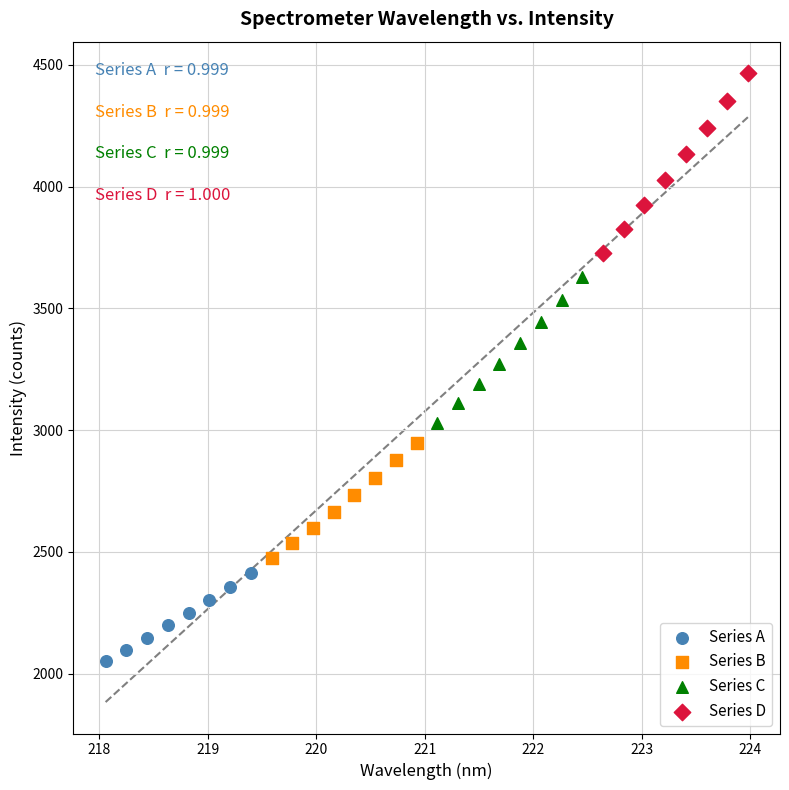

Which series has the largest Y range (max minus min)?

Series D